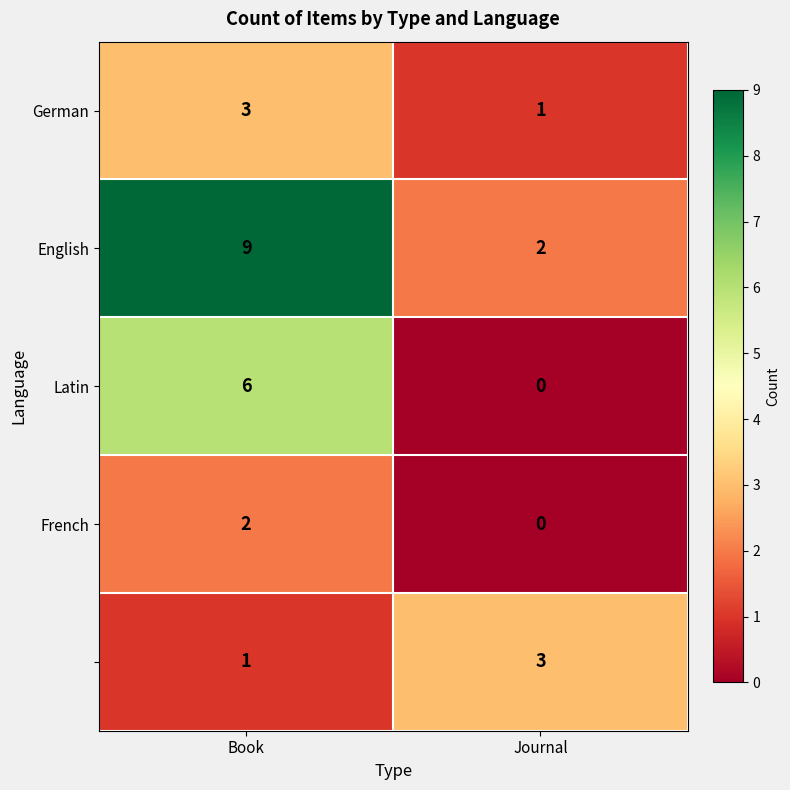

Which label corresponds to the smallest value in the chart?

Journal